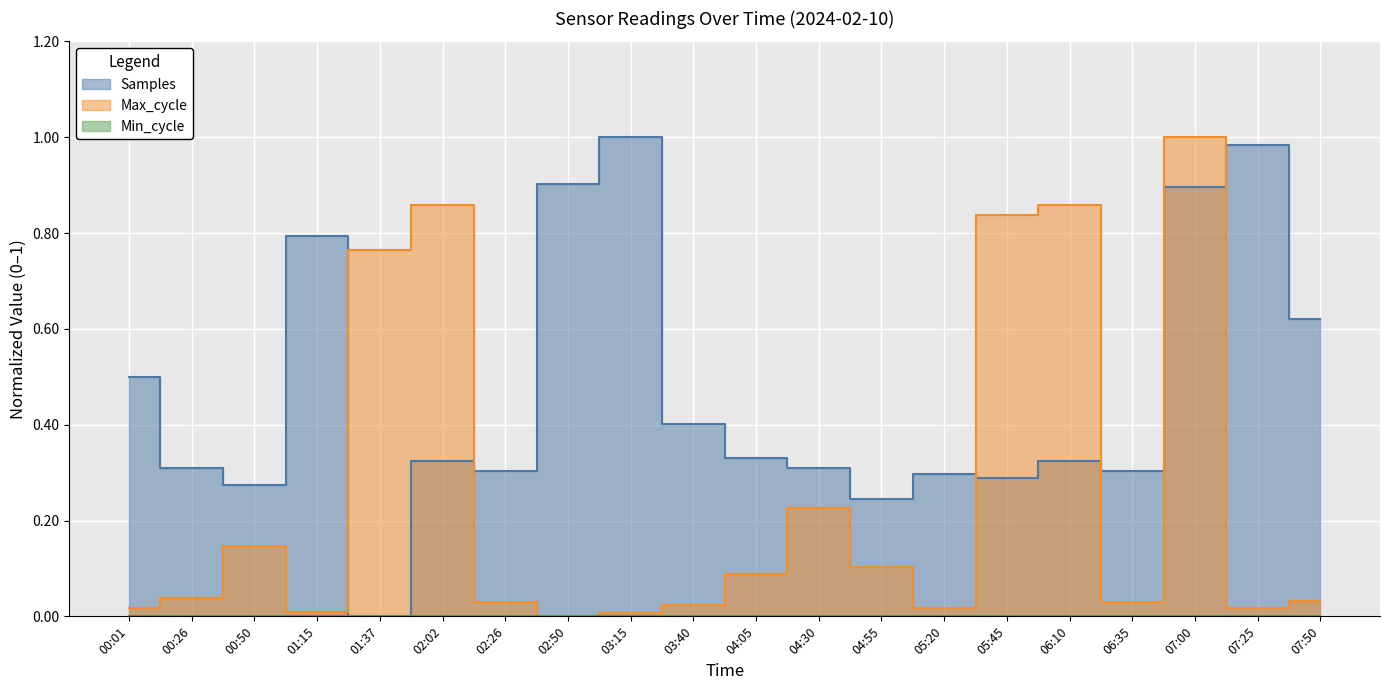

Reading left to right, extract all data points from this chart.

Samples: 00:01=0.5	00:26=0.3	00:50=0.3	01:15=0.8	01:37=0.0	02:02=0.3	02:26=0.3	02:50=0.9	03:15=1.0	03:40=0.4	04:05=0.3	04:30=0.3	04:55=0.2	05:20=0.3	05:45=0.3	06:10=0.3	06:35=0.3	07:00=0.9	07:25=1.0	07:50=0.6
Max_cycle: 00:01=0.0	00:26=0.0	00:50=0.1	01:15=0.0	01:37=0.8	02:02=0.9	02:26=0.0	02:50=0.0	03:15=0.0	03:40=0.0	04:05=0.1	04:30=0.2	04:55=0.1	05:20=0.0	05:45=0.8	06:10=0.9	06:35=0.0	07:00=1.0	07:25=0.0	07:50=0.0